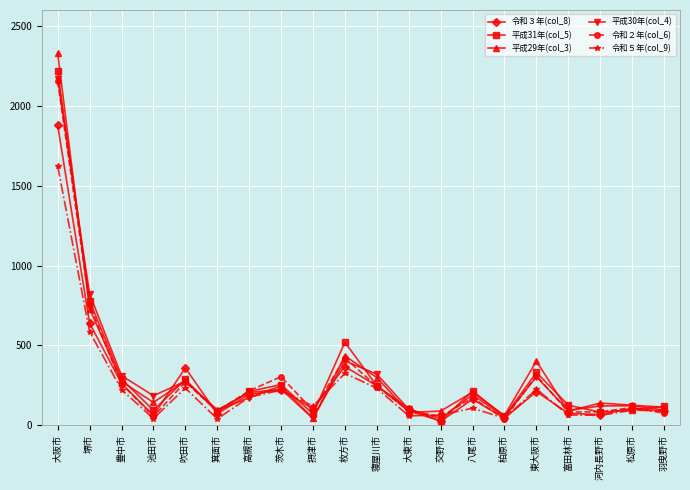

What is the value of the 令和２年(col_6) point at the 10th from the left?

421